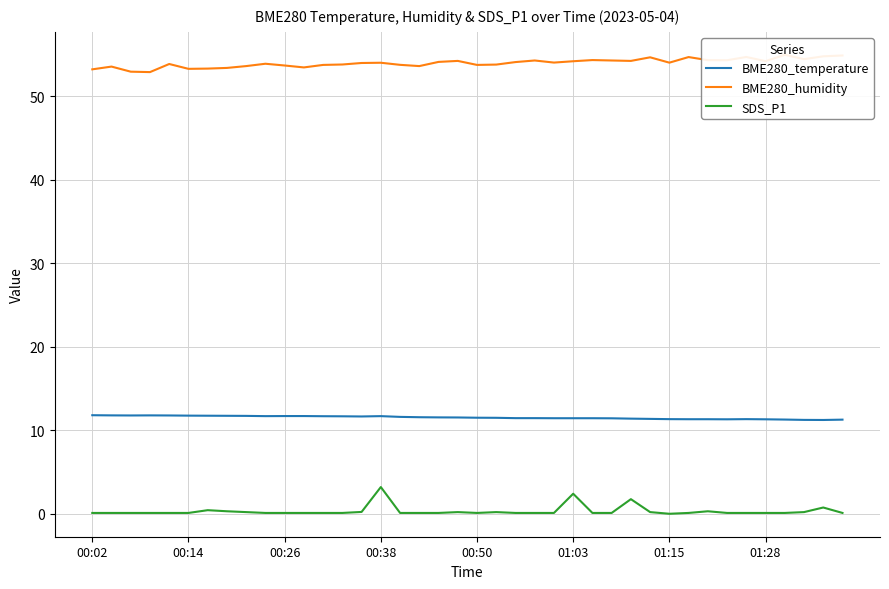

What is the highest value of the SDS_P1 series?

3.2